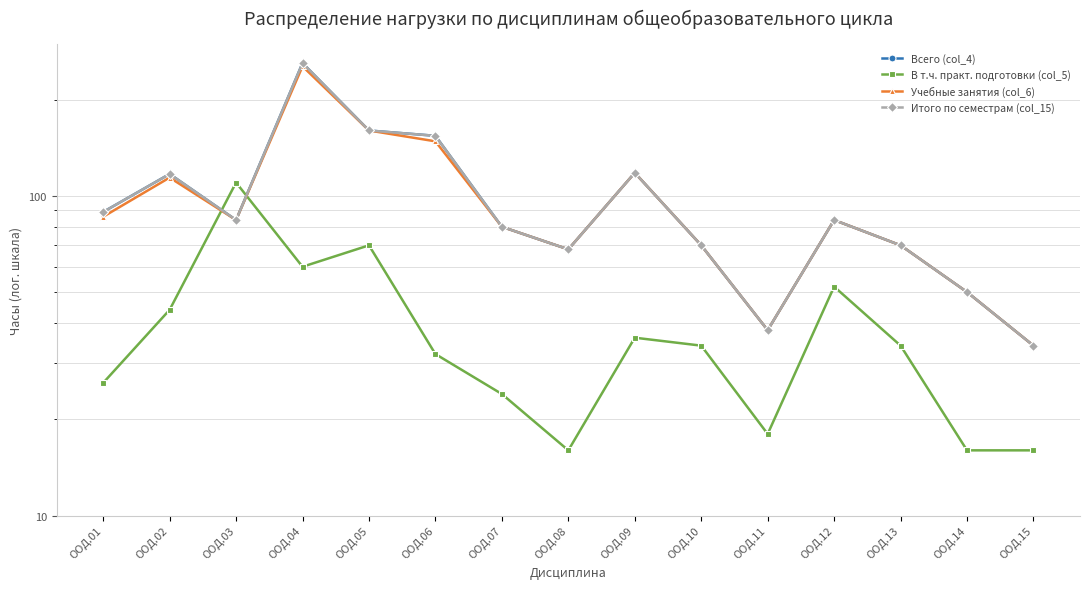

What is the value of the Учебные занятия (col_6) point at the 15th from the left?

34